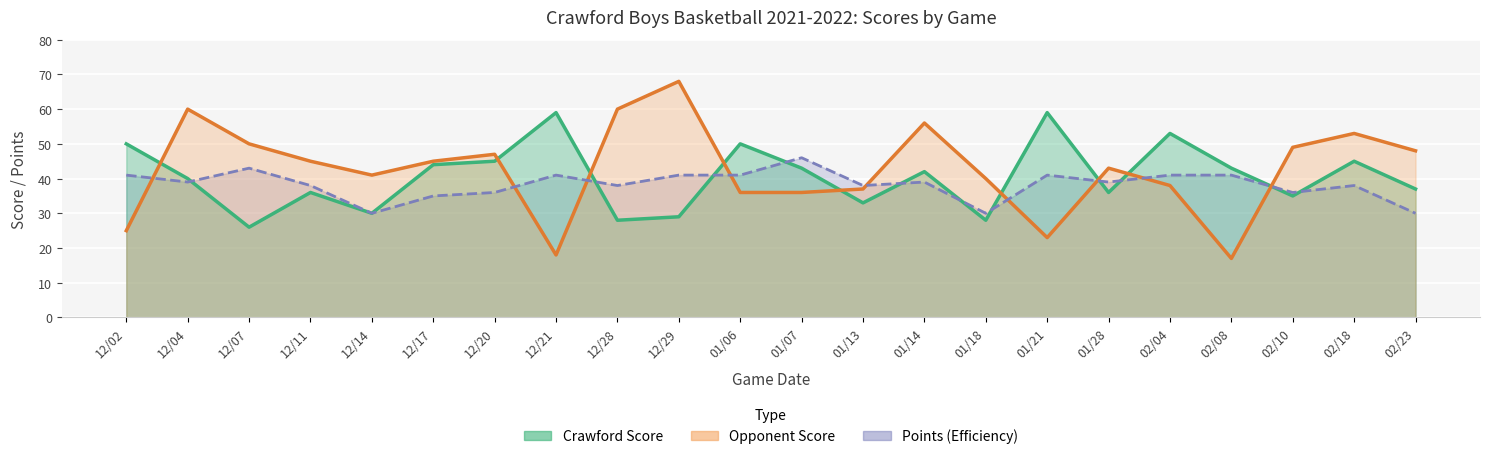

Reading left to right, list all the values displayed in this chart.

Crawford Score: 50	40	26	36	30	44	45	59	28	29	50	43	33	42	28	59	36	53	43	35	45	37
Opponent Score: 25	60	50	45	41	45	47	18	60	68	36	36	37	56	40	23	43	38	17	49	53	48
Points: 41	39	43	38	30	35	36	41	38	41	41	46	38	39	30	41	39	41	41	36	38	30